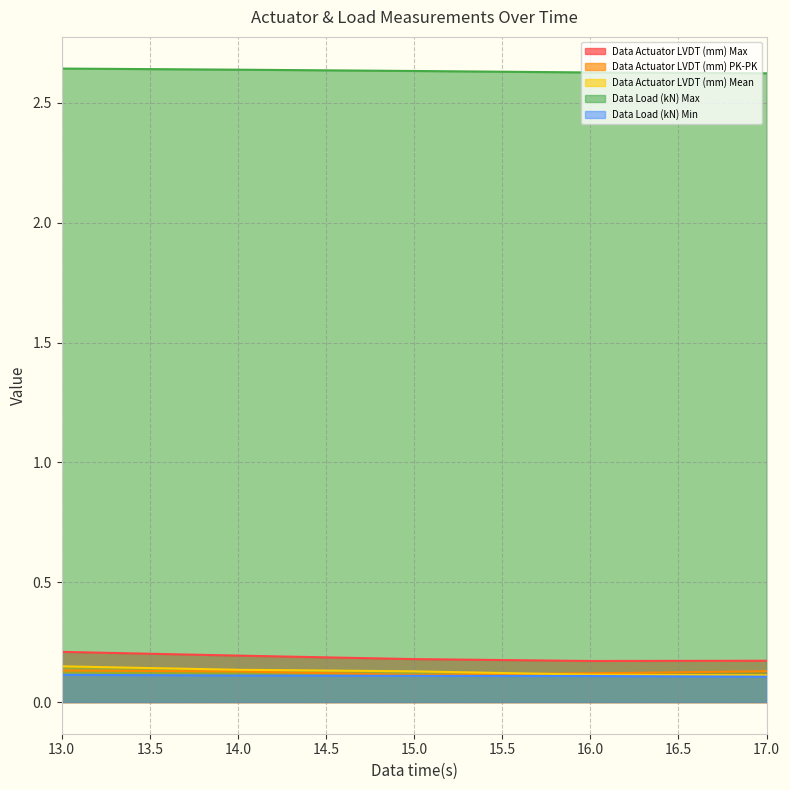

Reading left to right, transcribe all the data shown in this chart.

Data Actuator LVDT (mm) Max: 0.2	0.2	0.2	0.2	0.2
Data Actuator LVDT (mm) PK-PK: 0.1	0.1	0.1	0.1	0.1
Data Actuator LVDT (mm) Mean: 0.1	0.1	0.1	0.1	0.1
Data Load (kN) Max: 2.6	2.6	2.6	2.6	2.6
Data Load (kN) Min: 0.1	0.1	0.1	0.1	0.1